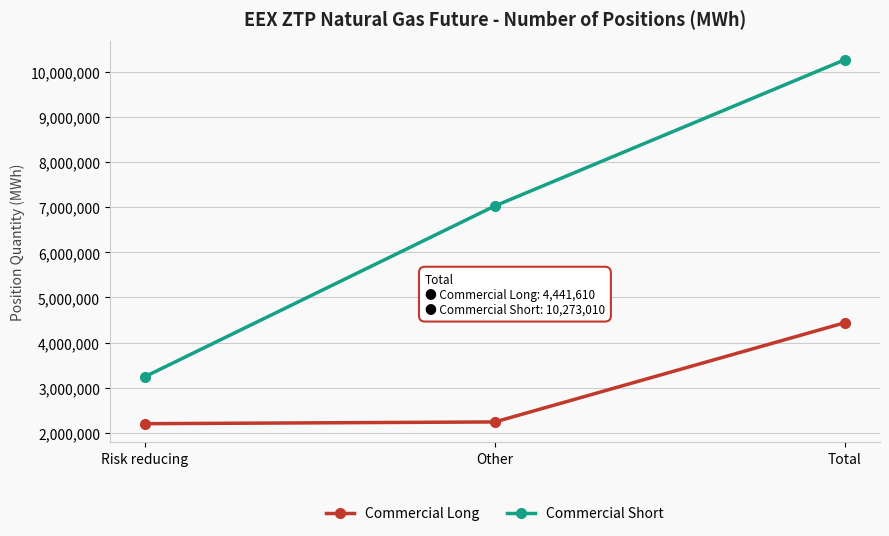

Rank the series at Risk reducing from lowest to highest value.

Commercial Long, Commercial Short